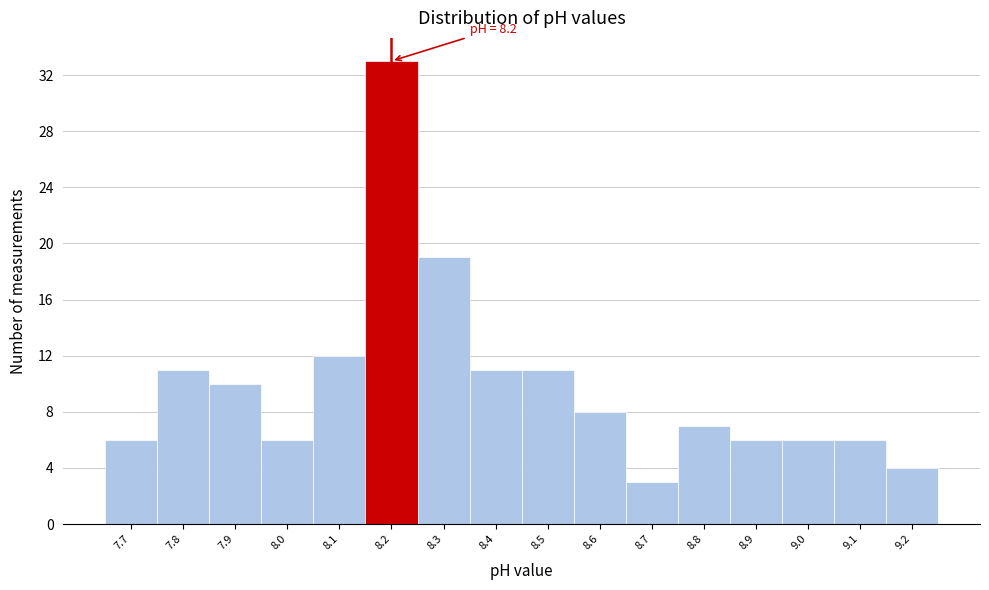

Over which range of the x-axis is the bar tallest?

8.15 to 8.25